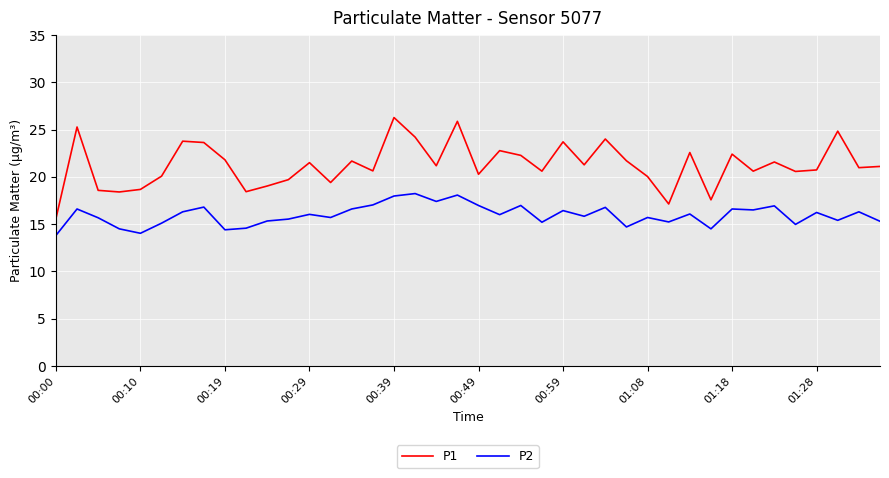

Which series has the largest range (max minus min)?

P1